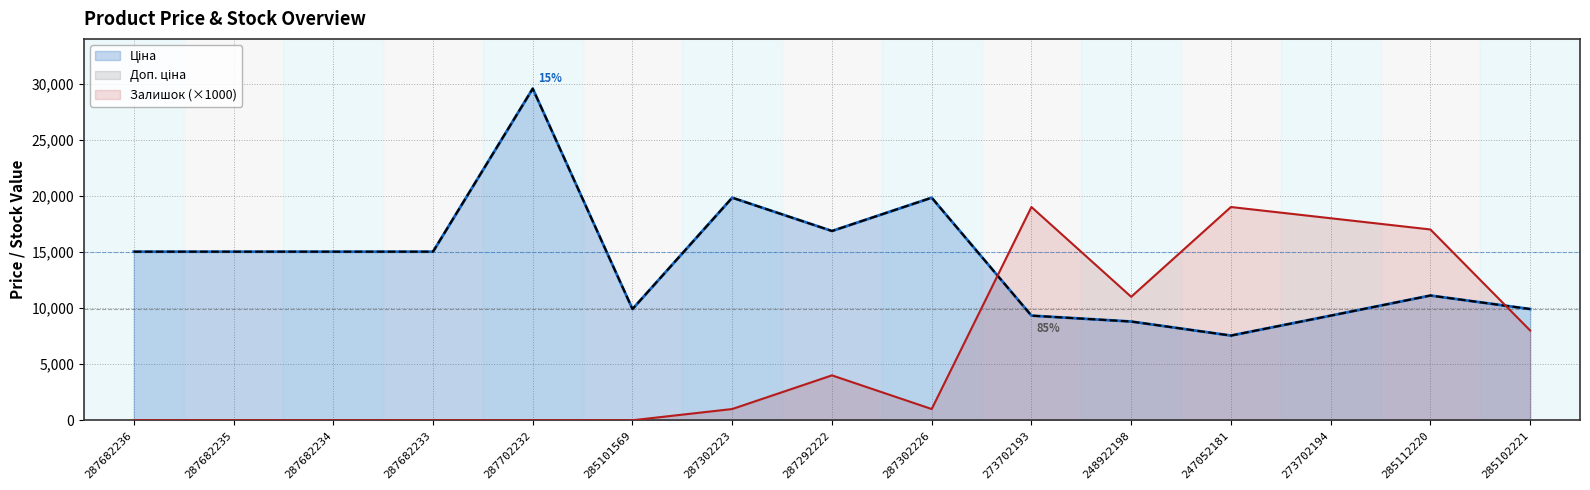

How many positive values does the Залишок (×1000, line) series have?

9